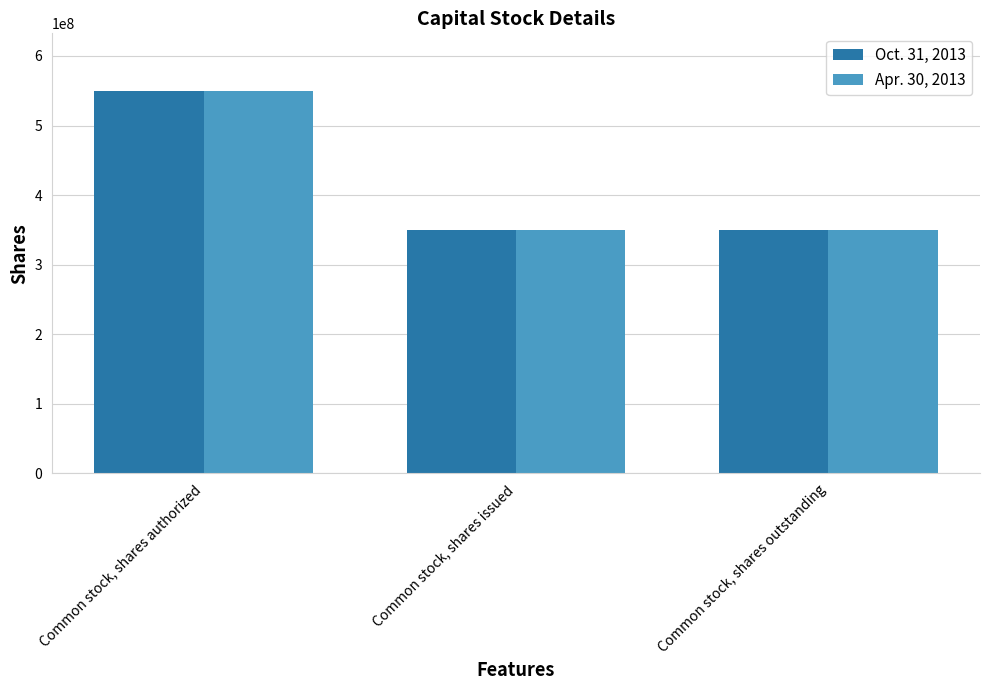

Read the Apr. 30, 2013 value at Common stock, shares outstanding.

350515800